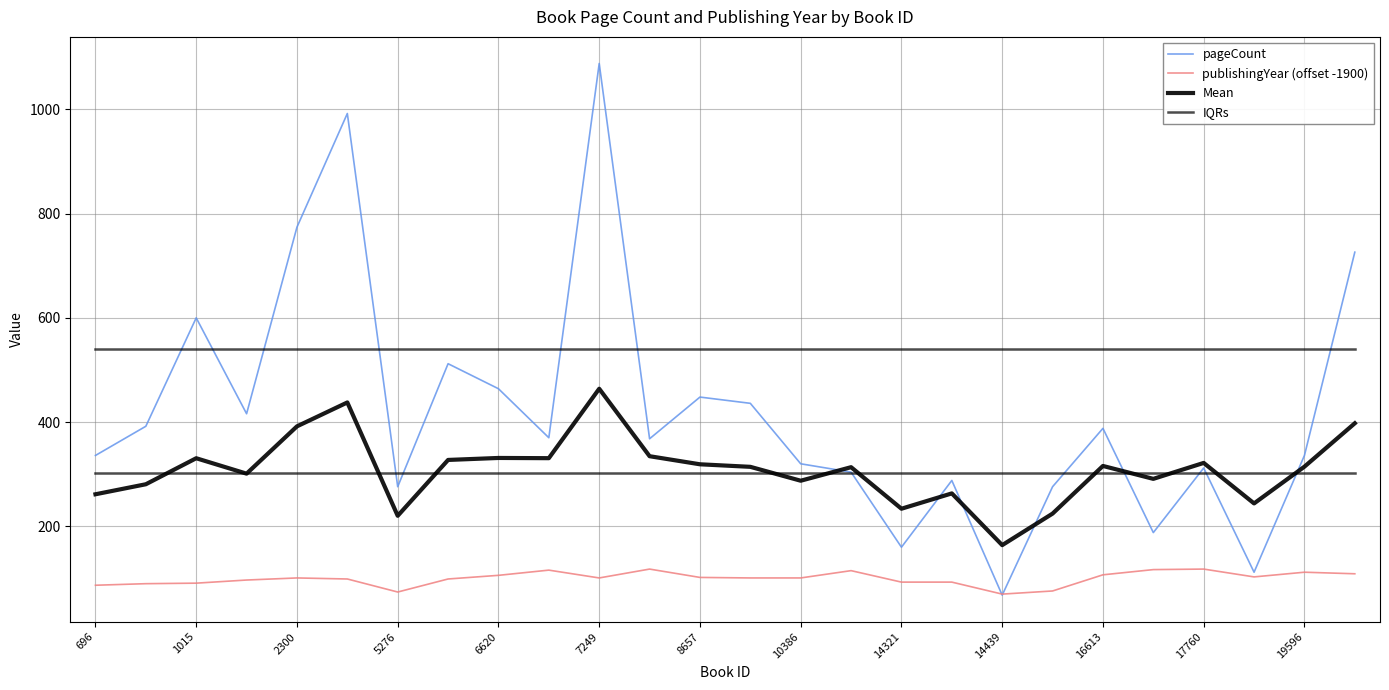

Which series has the largest total across all categories?

IQRs